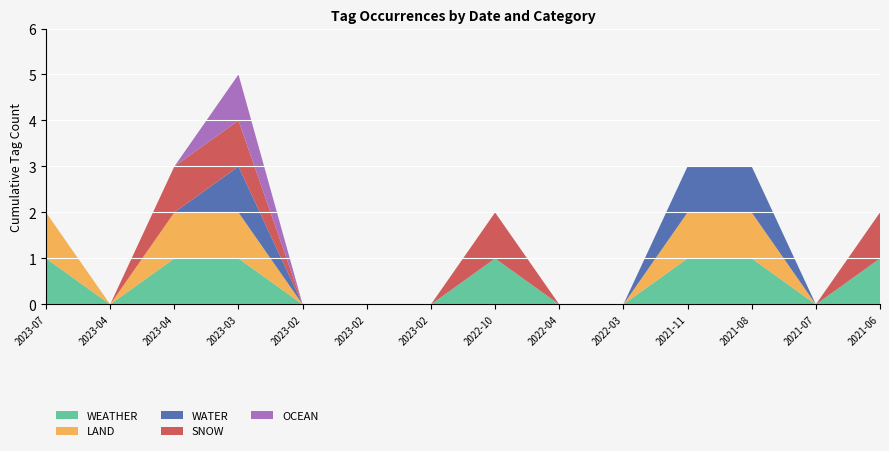

What are all the series names shown in the legend?

WEATHER, LAND, WATER, SNOW, OCEAN